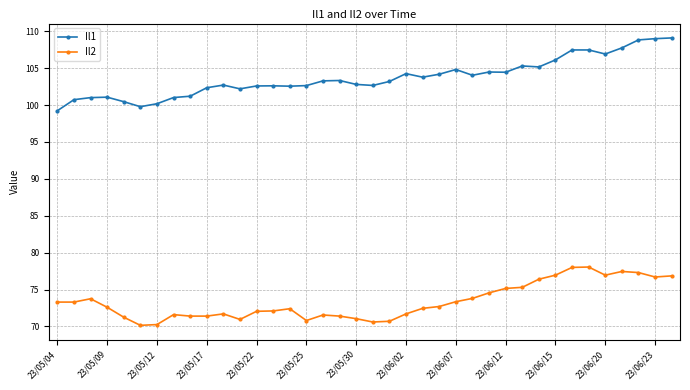

True or false: Il2 and Il1 cross at least once.

False